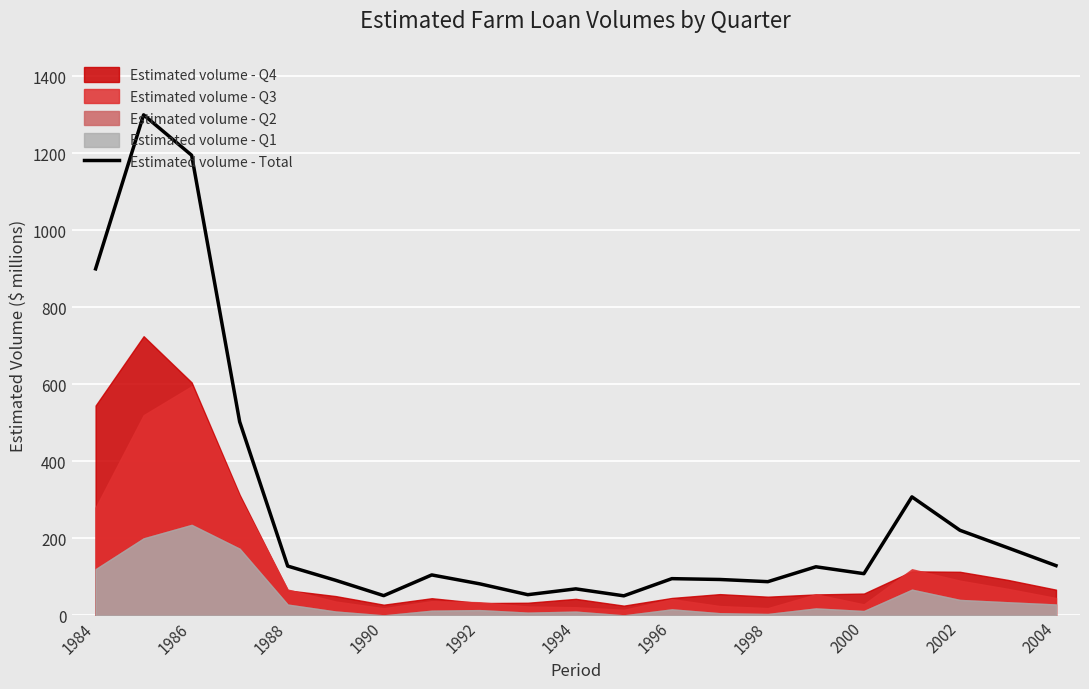

What is the sum of all values?

5871.5